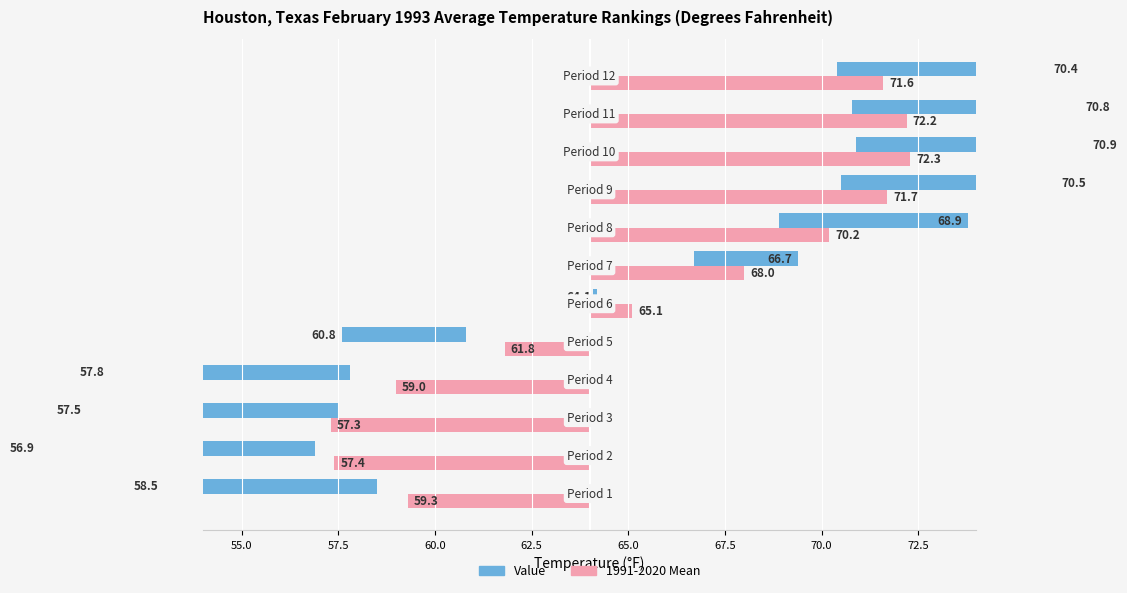

What is the difference between the maximum and minimum values in the 1991-2020 Mean series?

15.0